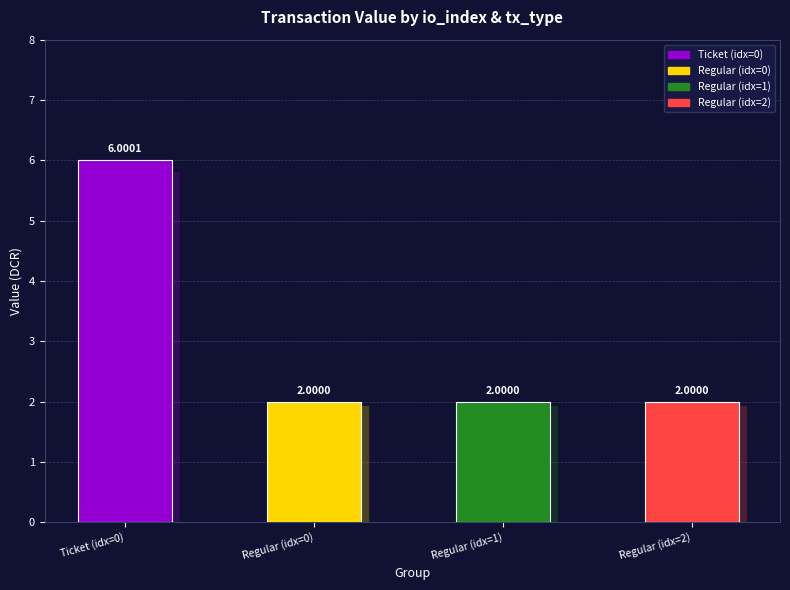

What is the average value?

3.0